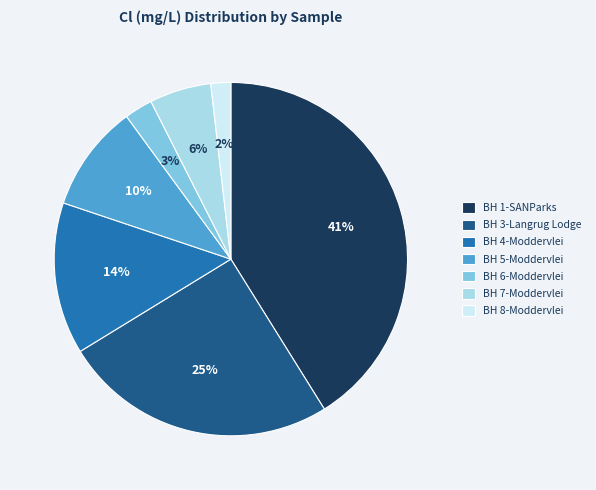

Combined, do BH 1-SANParks and BH 7-Moddervlei account for over 50%?

No